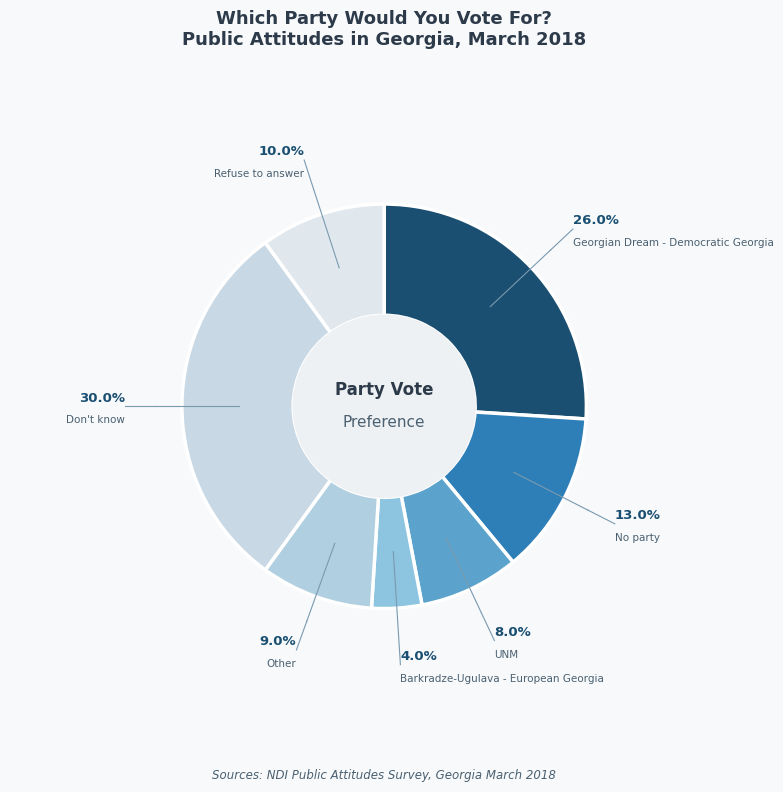

Is there a majority slice in this chart?

No